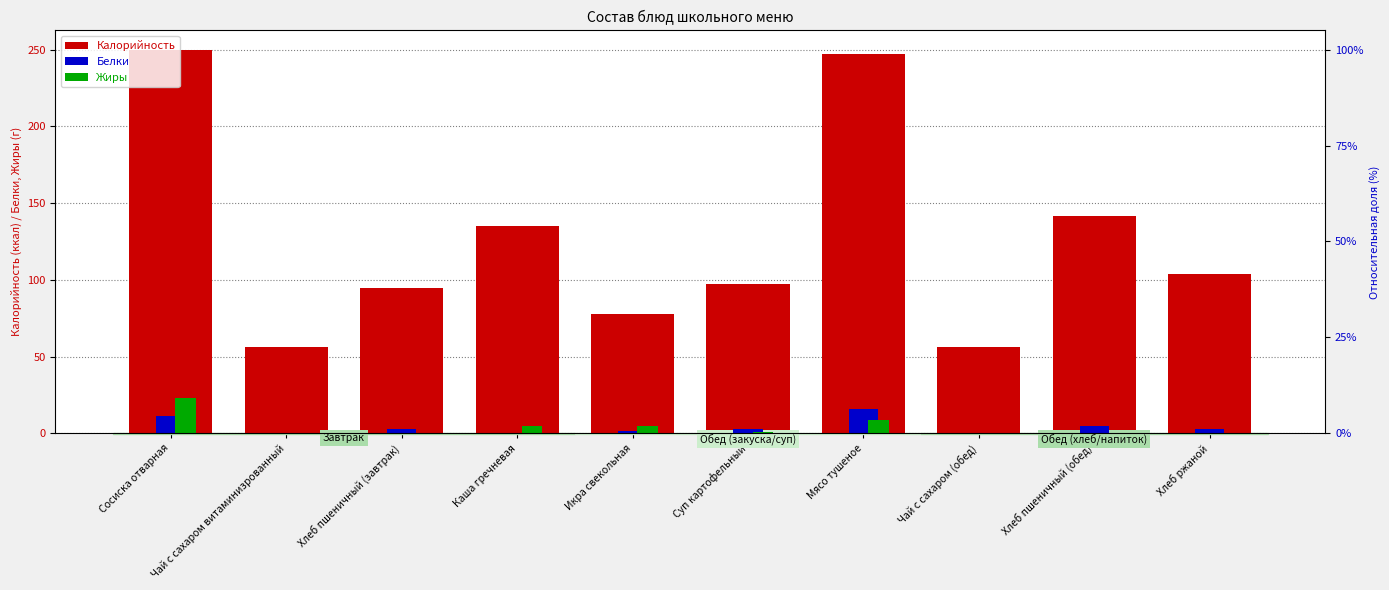

Count the number of categories in the chart.

10